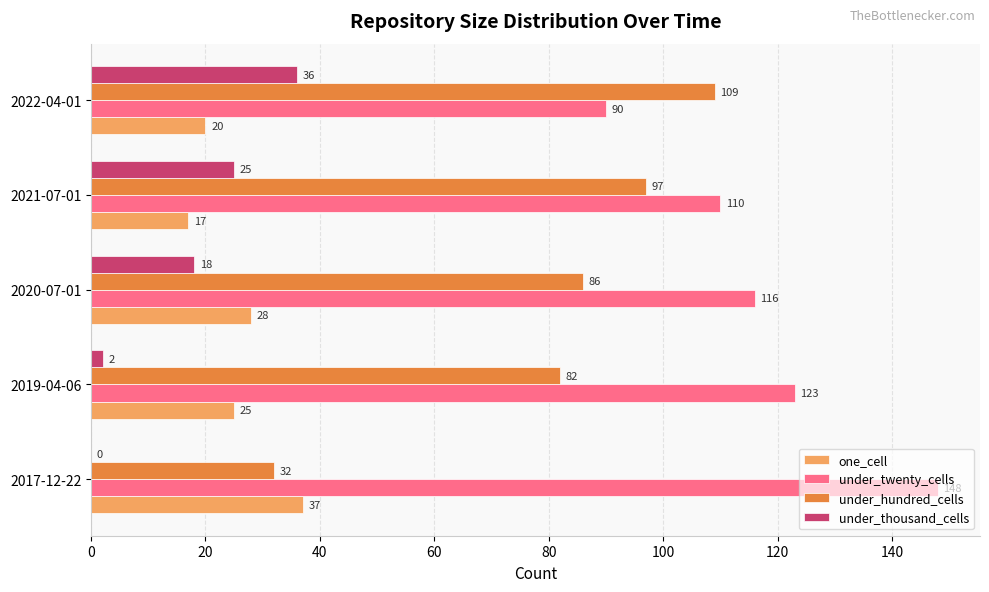

The value of under_twenty_cells at 2021-07-01 is 110. True or false?

True